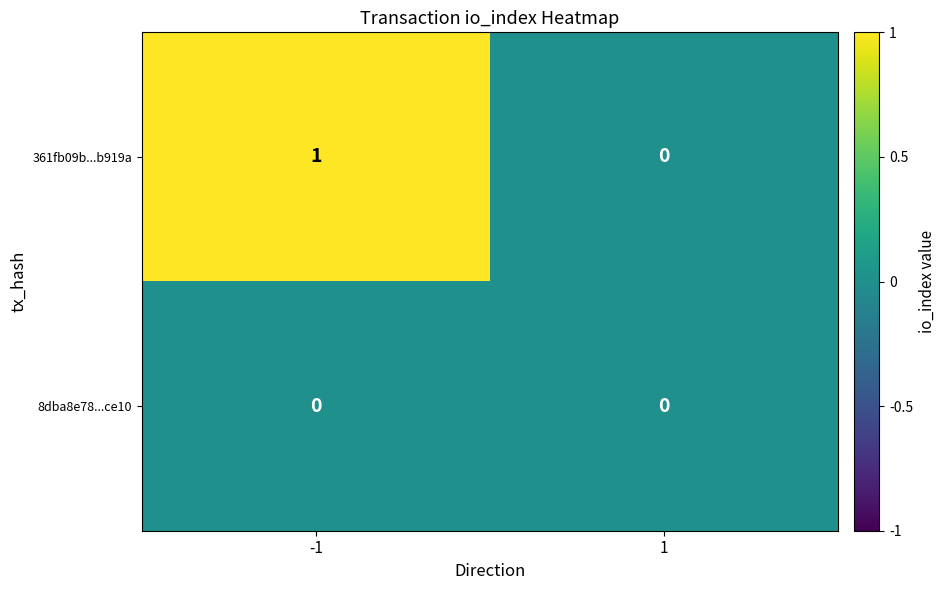

Which series has the widest spread of values?

361fb09b...b919a